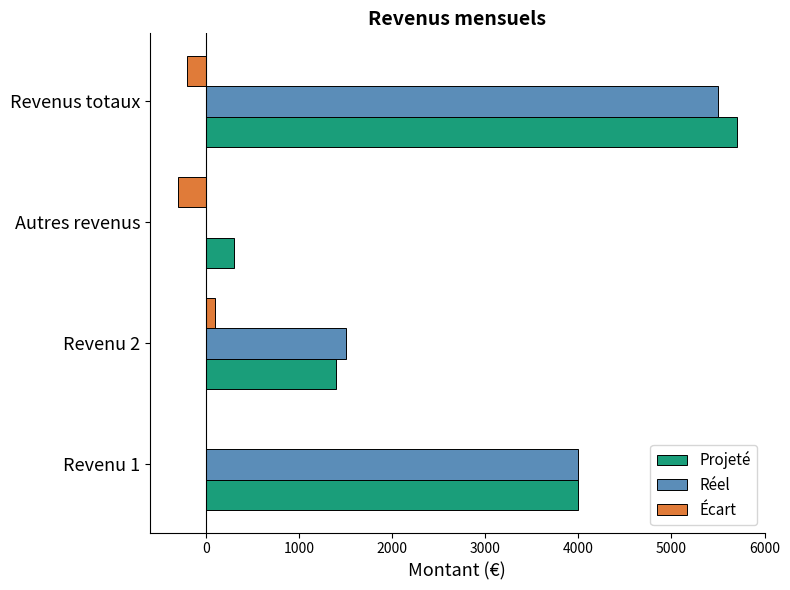

What is the sum of the Projeté values at Revenus totaux and Autres revenus?

6000